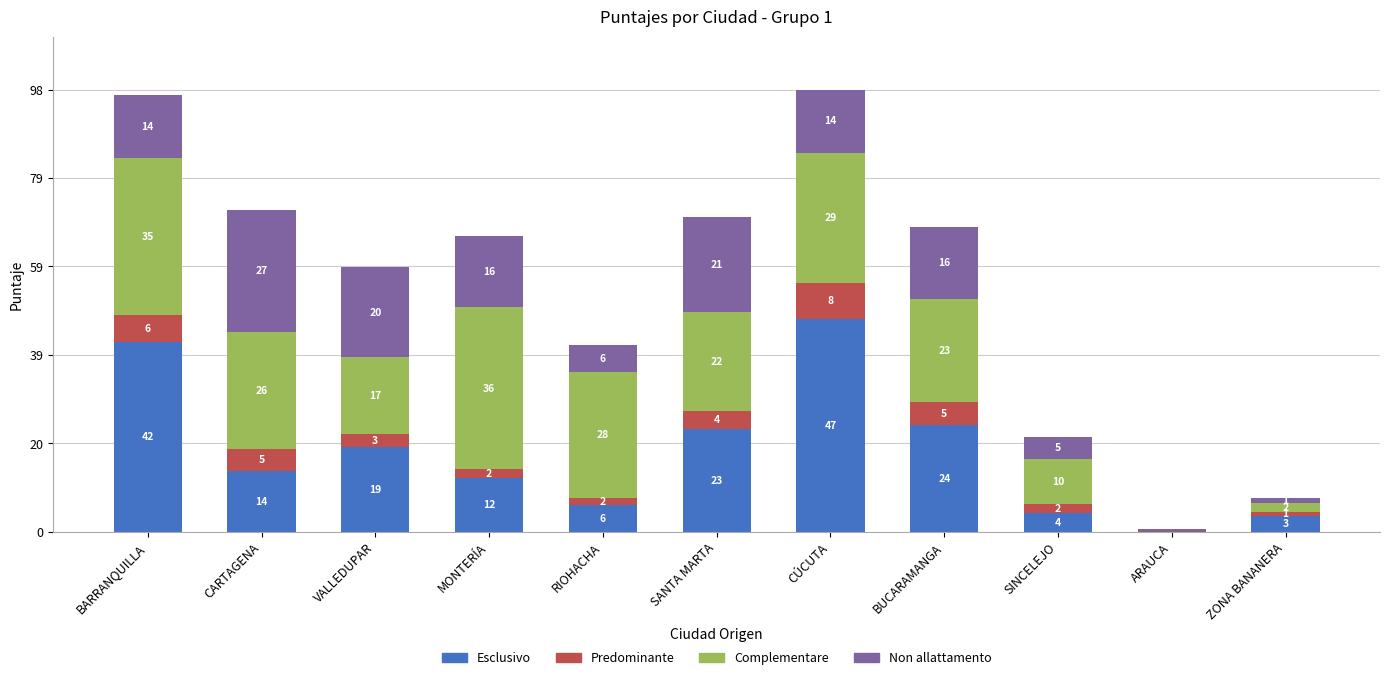

At which category is the sum across all series the highest?

CÚCUTA